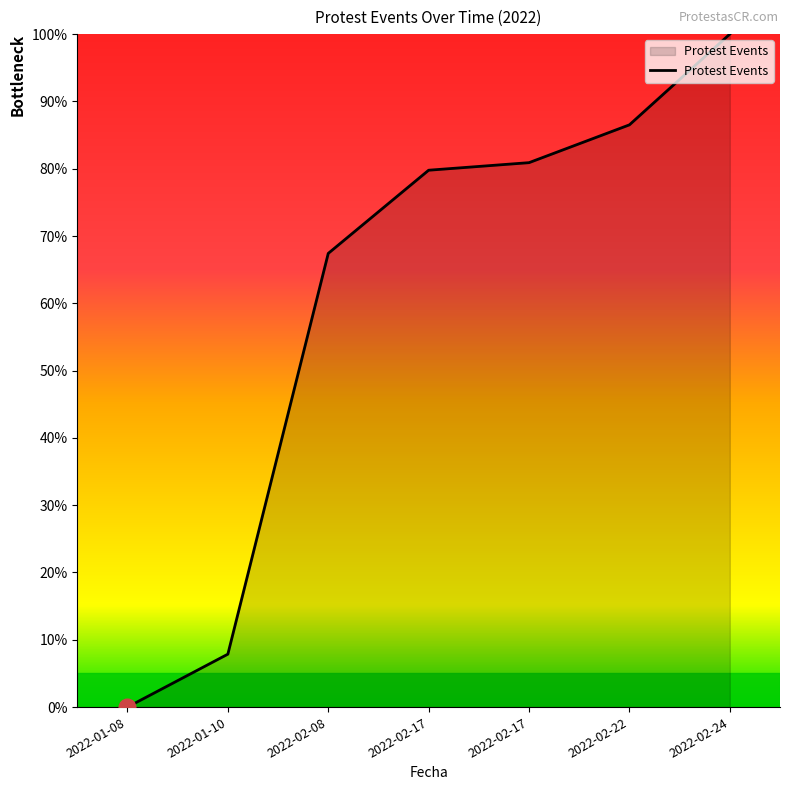

Does the chart have visible grid lines?

No